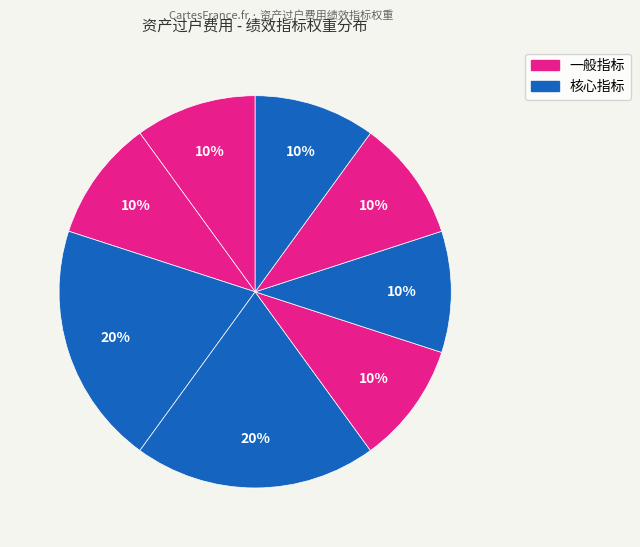

Count the number of slices in the pie.

8